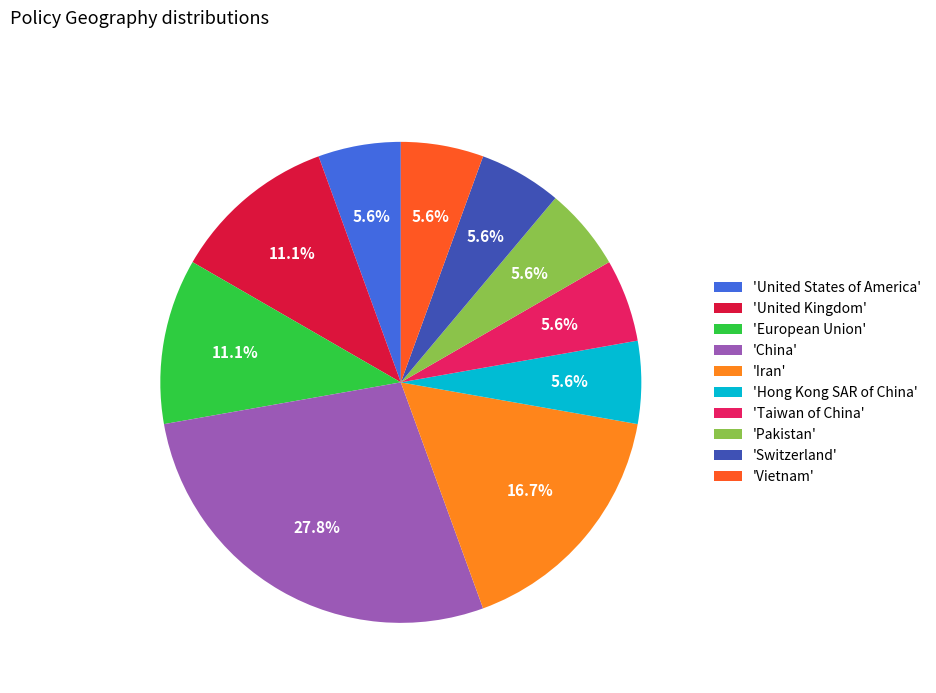

What is the ratio of the value at 'Taiwan of China' to the value at 'Vietnam'?

1.0